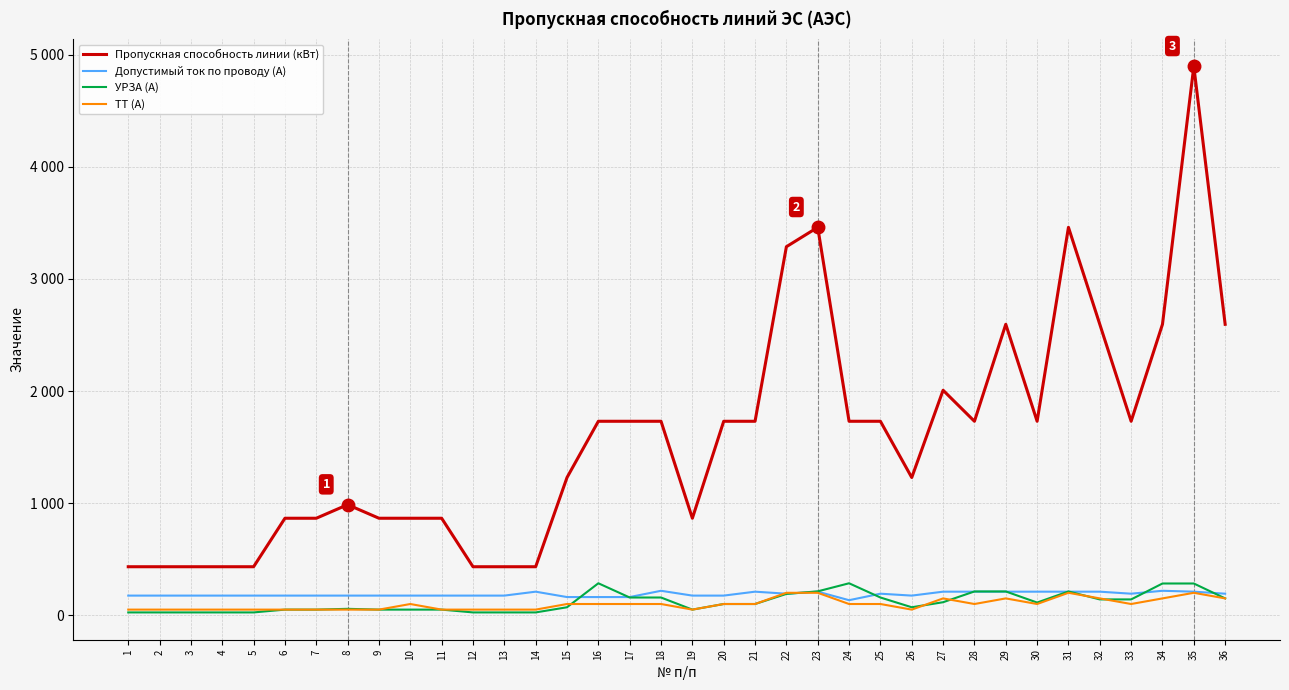

The ТТ (А) series shows 349.3 at 31. True or false?

False